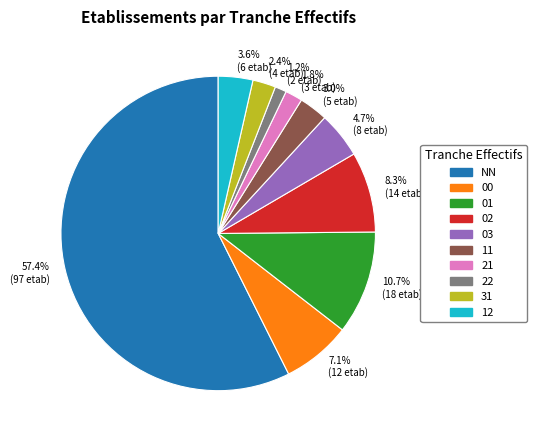

To the nearest percent, what is the average slice percentage?

10%